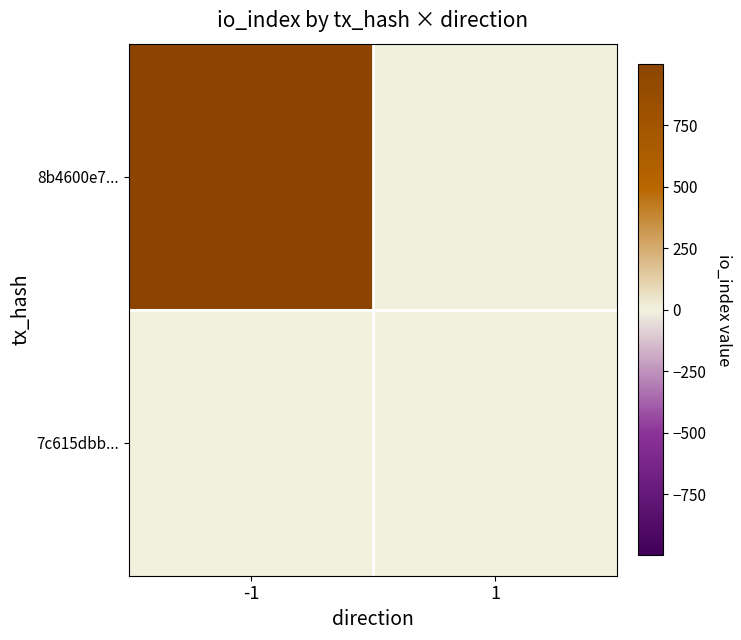

Reading left to right, extract all data points from this chart.

8b4600e7...: -1=999	1=-1
7c615dbb...: -1=0	1=1